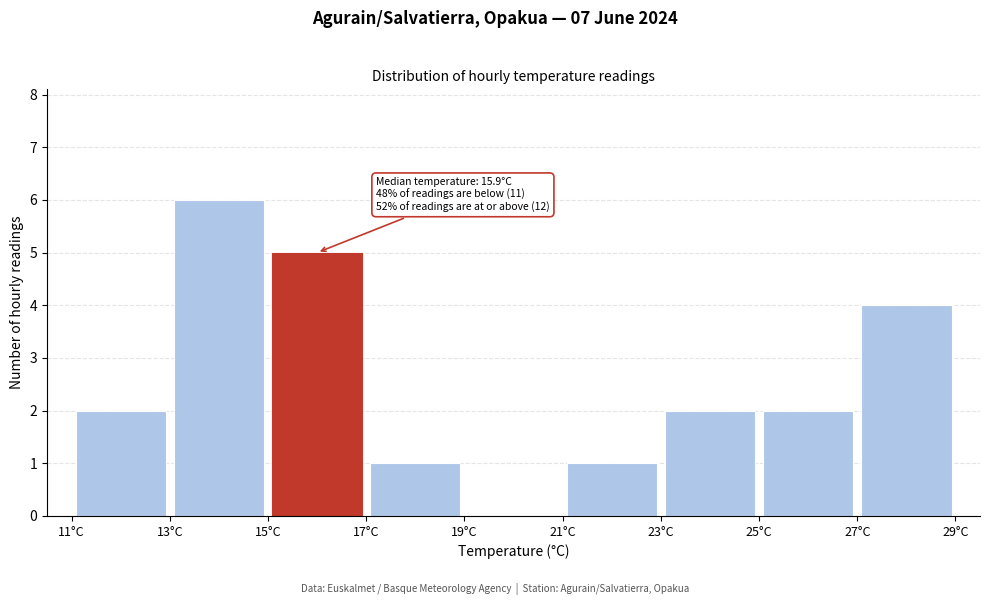

Over which range of the x-axis is the bar tallest?

13 to 15